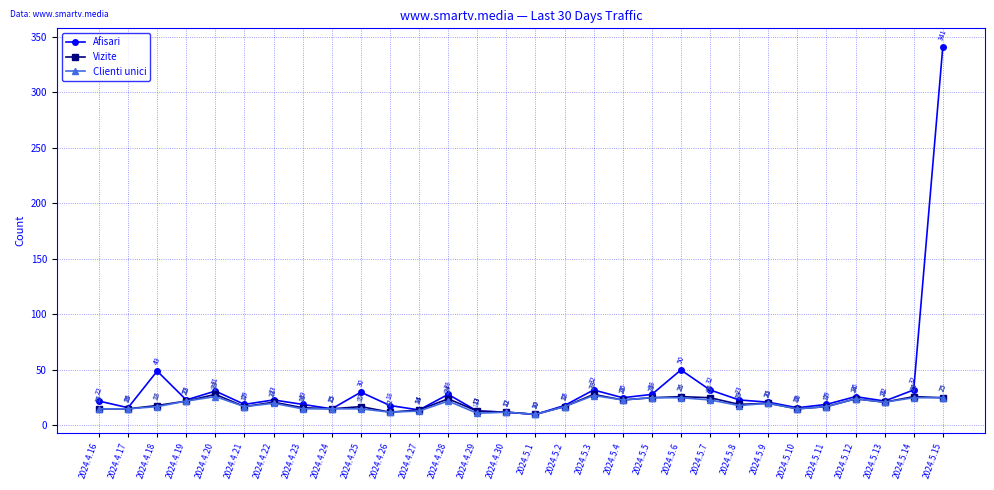

At 2024.5.7, list the series in order from smallest to largest.

Clienti unici, Vizite, Afisari